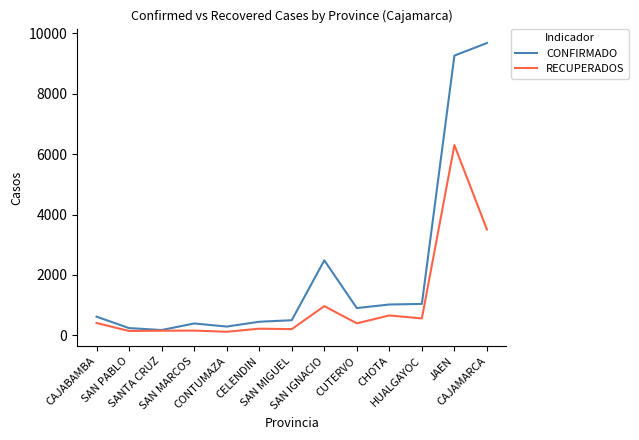

How many distinct data groups are displayed?

2